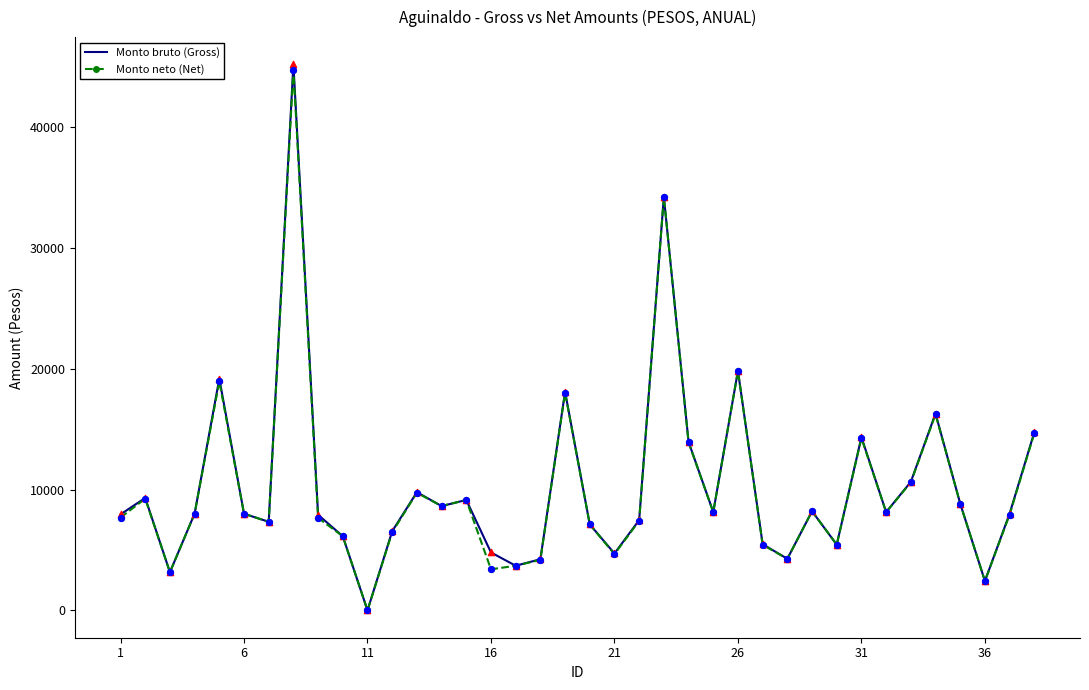

Which series has the largest range (max minus min)?

Monto bruto (Gross)